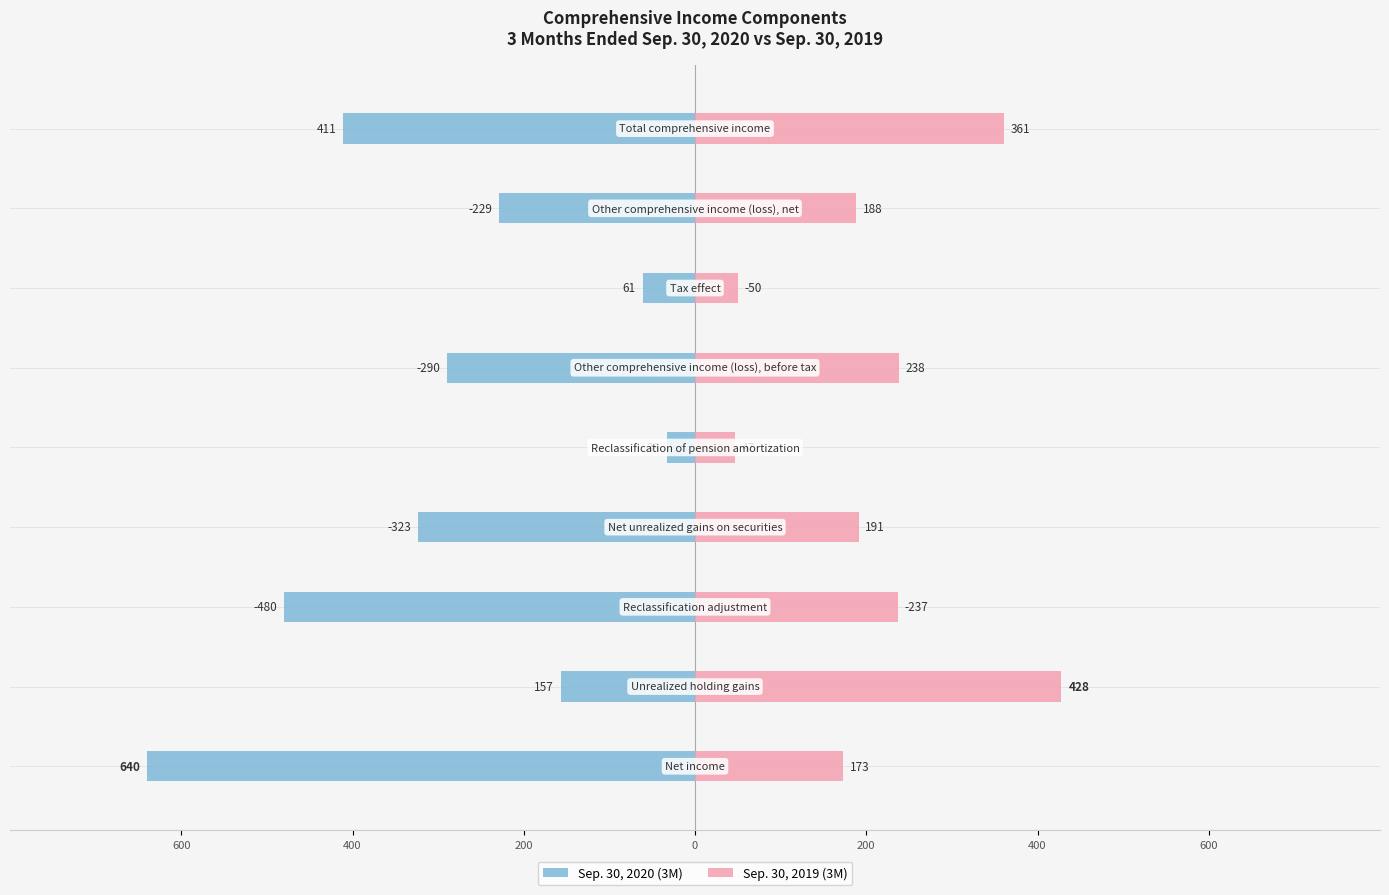

How many bars are there in each group?

2